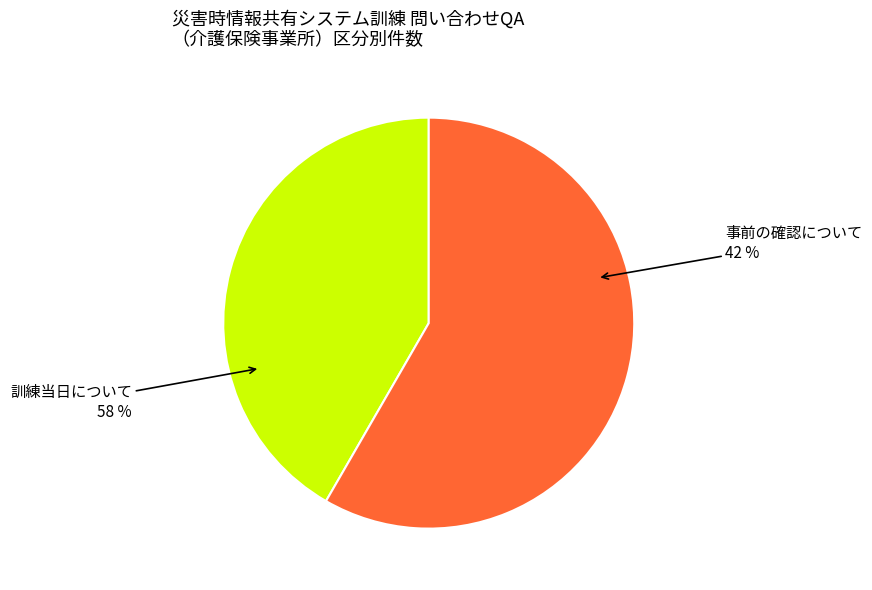

To the nearest percent, what is the difference between the 訓練当日について and 事前の確認について slice percentages?

17%